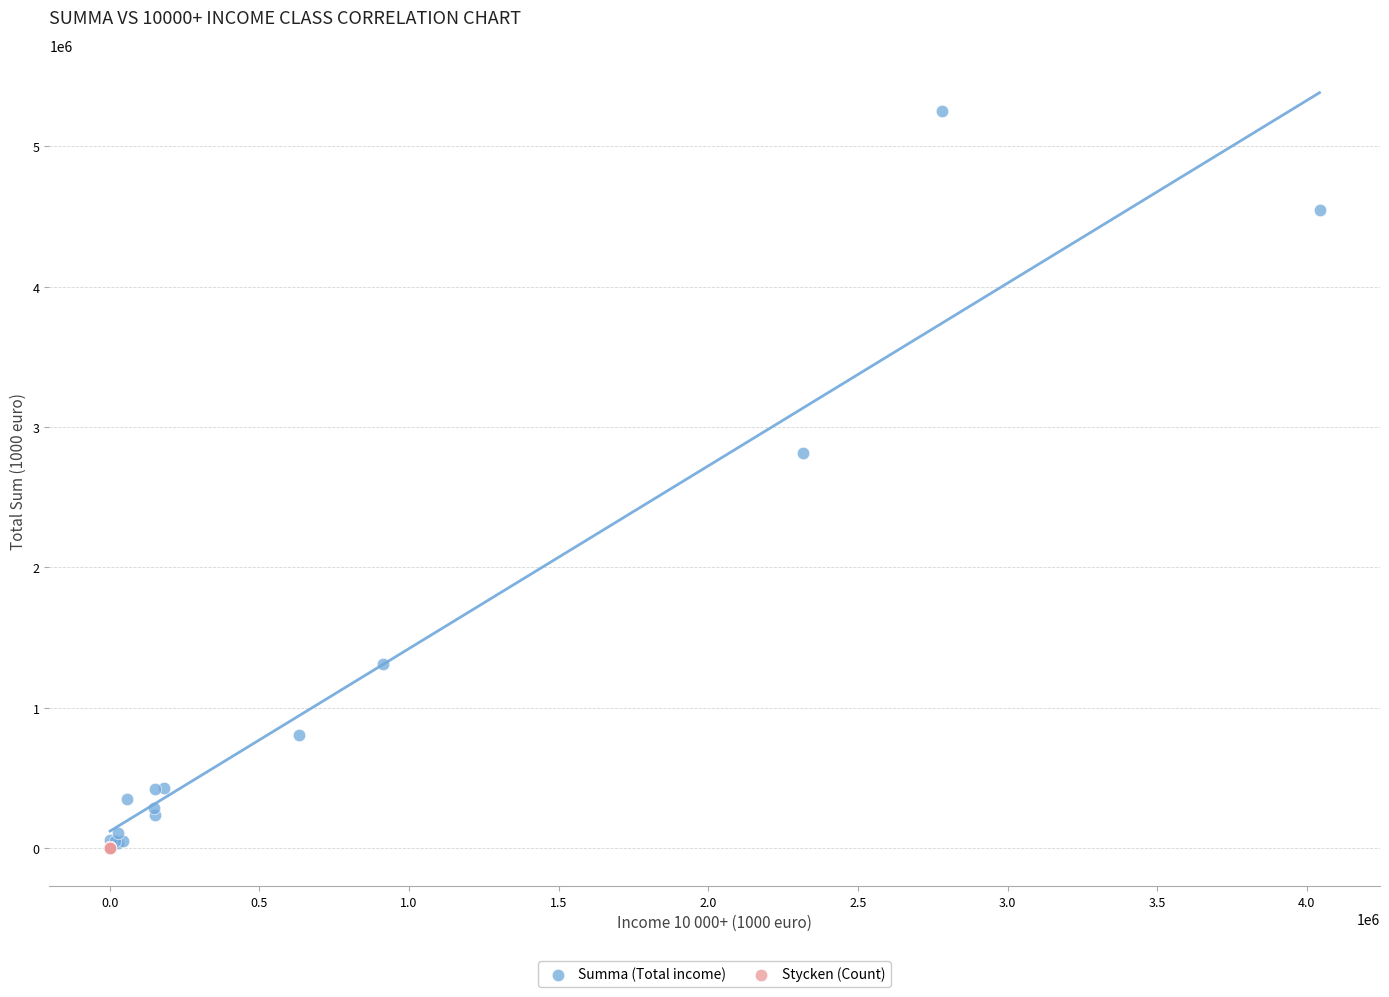

What are all the series names shown in the legend?

Summa (Total income), Stycken (Count)